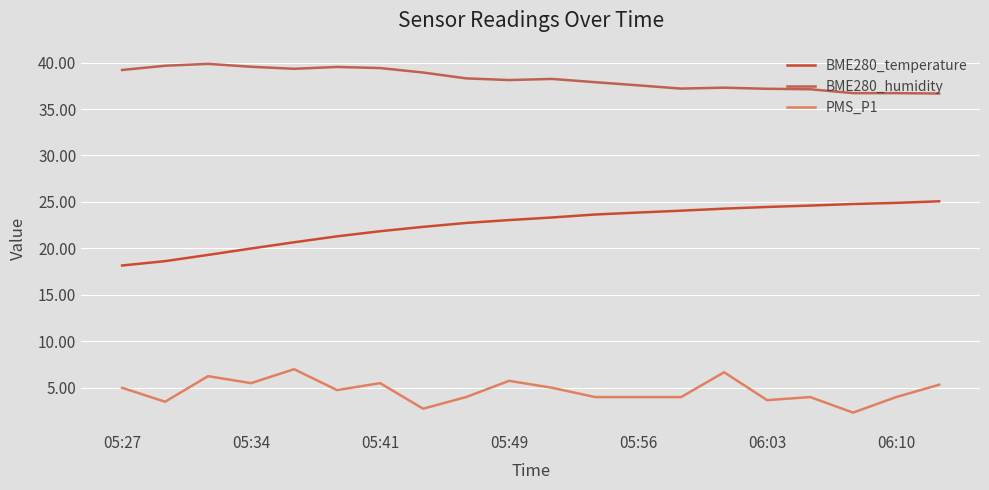

What is the sum of all PMS_P1 values?

93.0